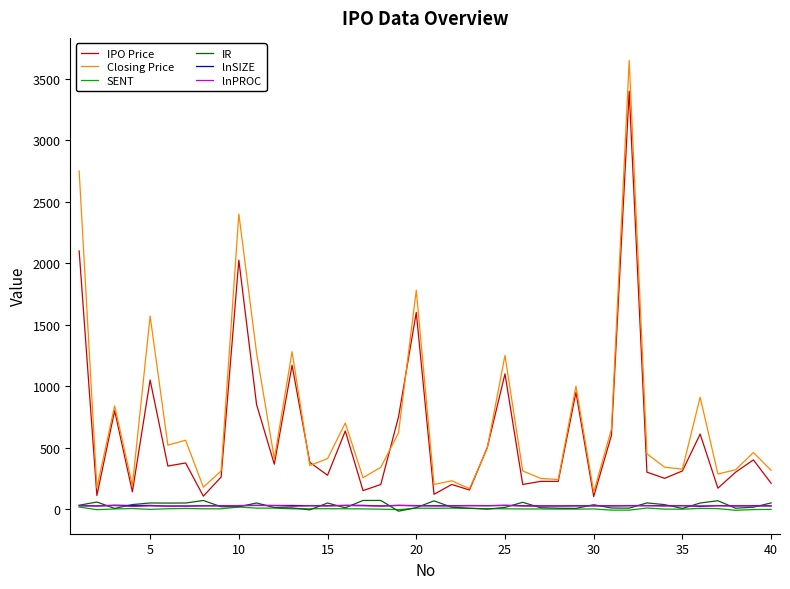

What is the minimum value shown in the chart?

-17.3